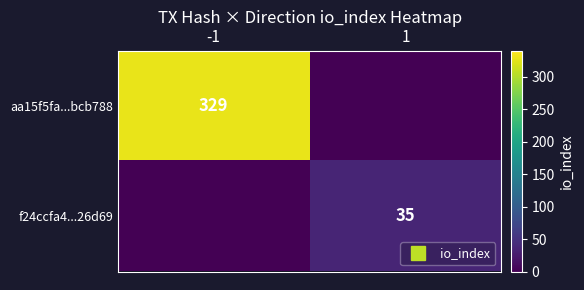

What is the average value of the aa15f5fa...bcb788 series?

164